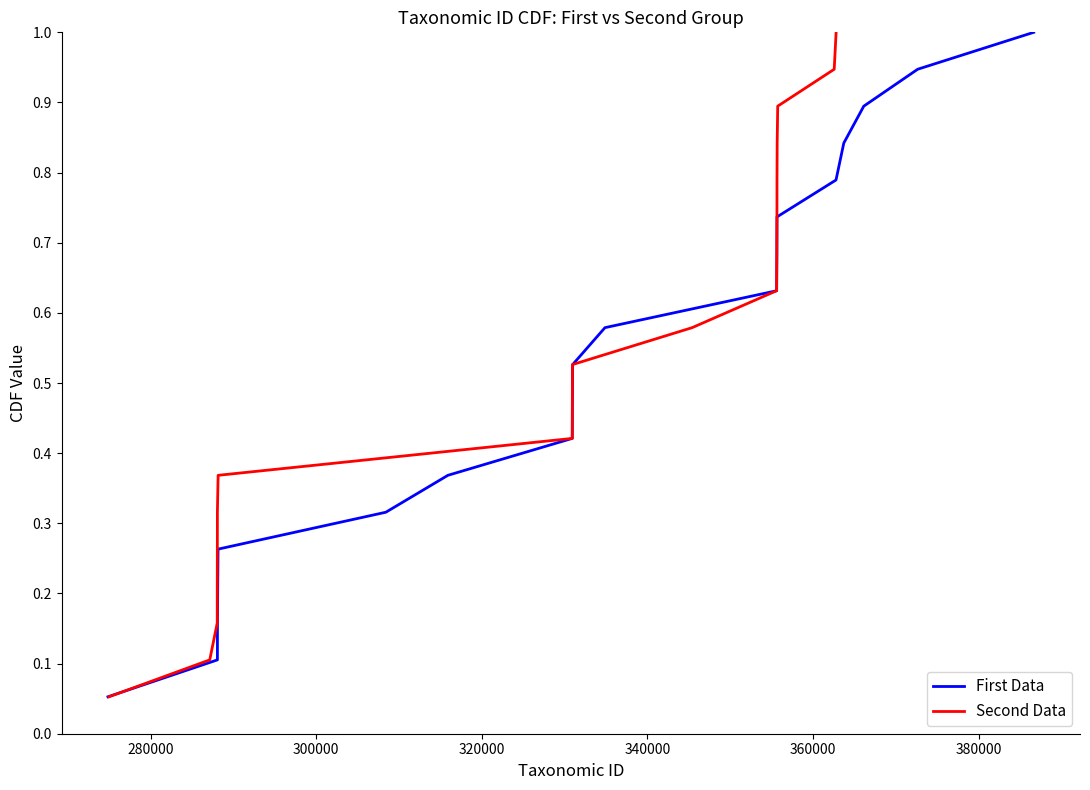

What is the lowest value of the First Data series?

0.1